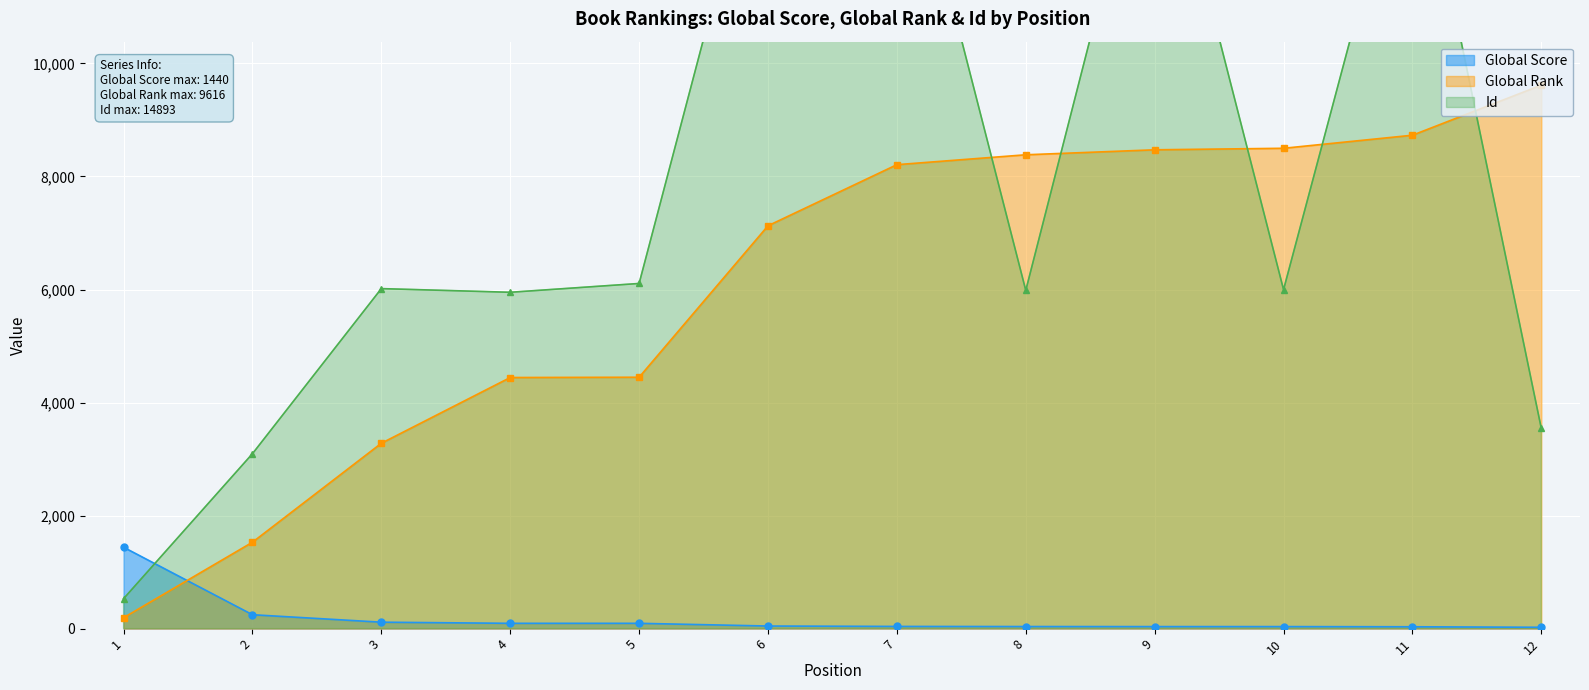

The Global Rank series shows 289 at 1. True or false?

False